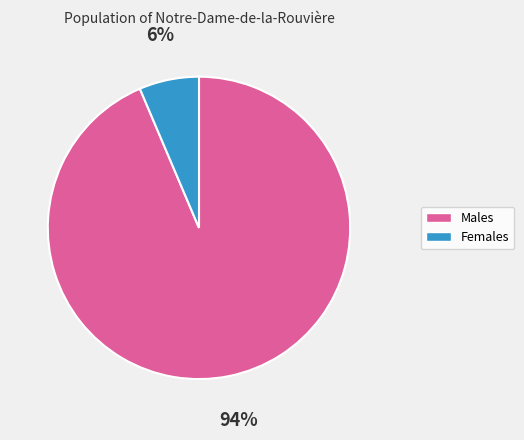

Is there a majority slice in this chart?

Yes